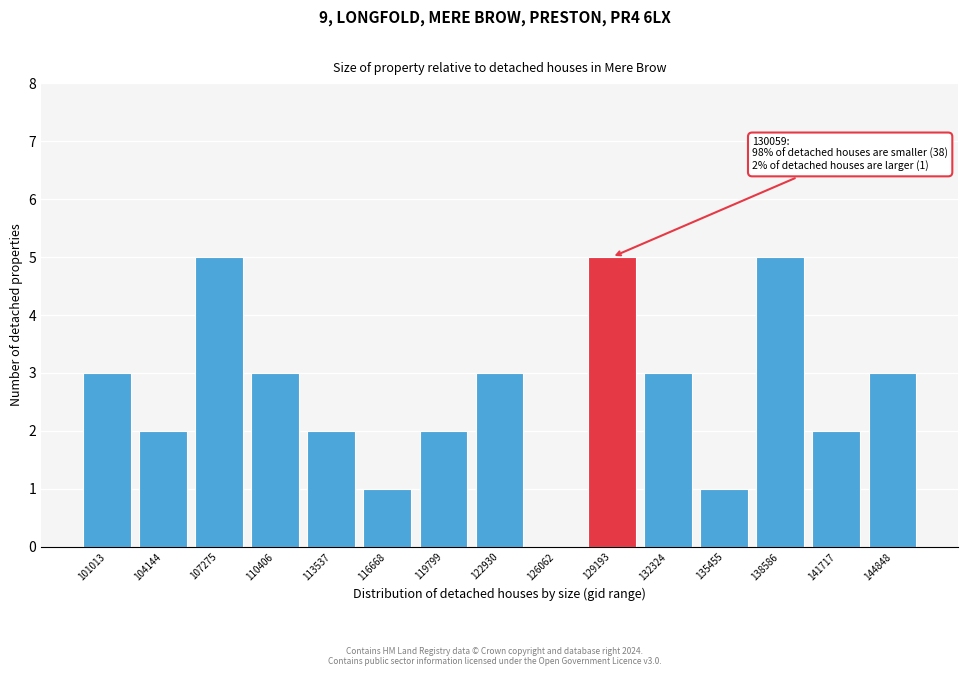

Reading left to right, transcribe all the data shown in this chart.

101013=3	104144=2	107275=5	110406=3	113537=2	116668=1	119799=2	122930=3	126062=0	129193=5	132324=3	135455=1	138586=5	141717=2	144848=3